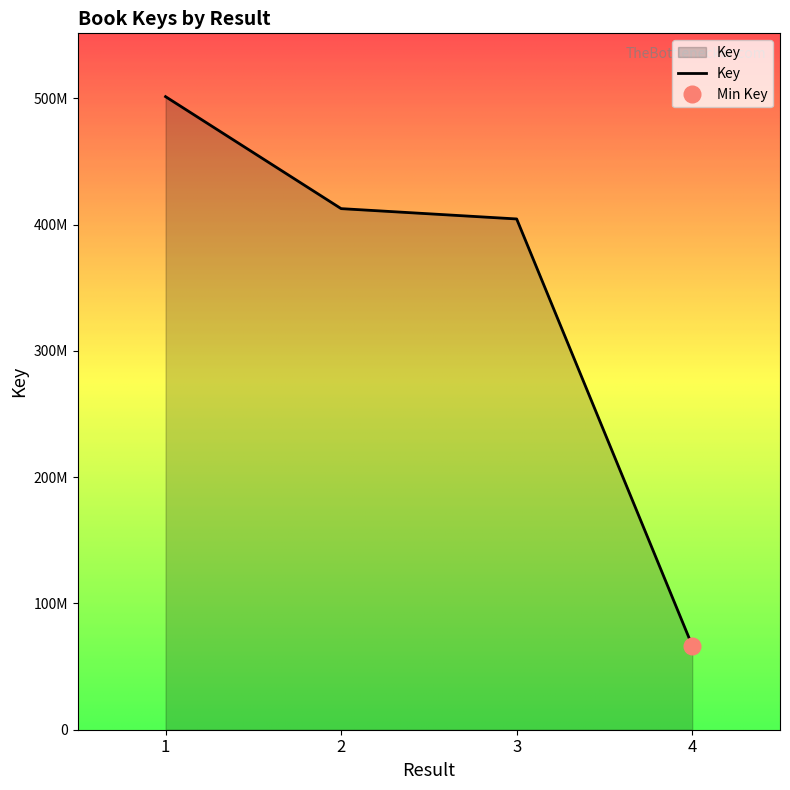

Is it true that the value at 4 is 33376302?

False